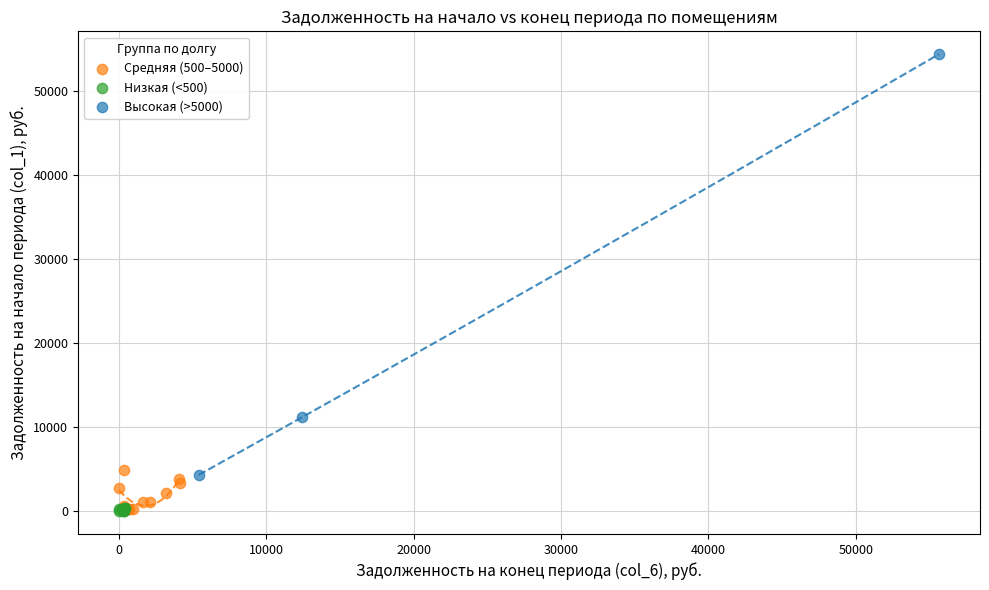

Which series has the largest Y range (max minus min)?

Высокая (>5000)